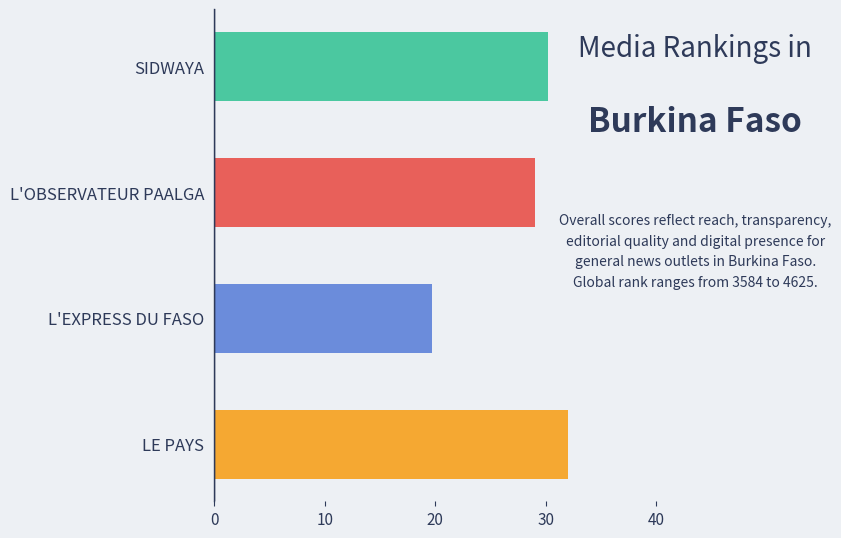

What is the value of the 2nd bar from the top?

29.0